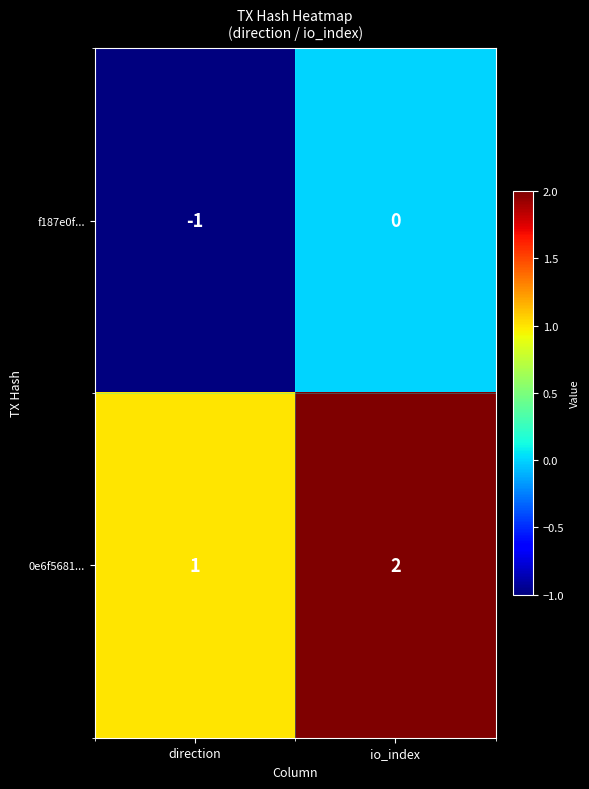

Which category has the lowest value in the f187e0f... series?

direction